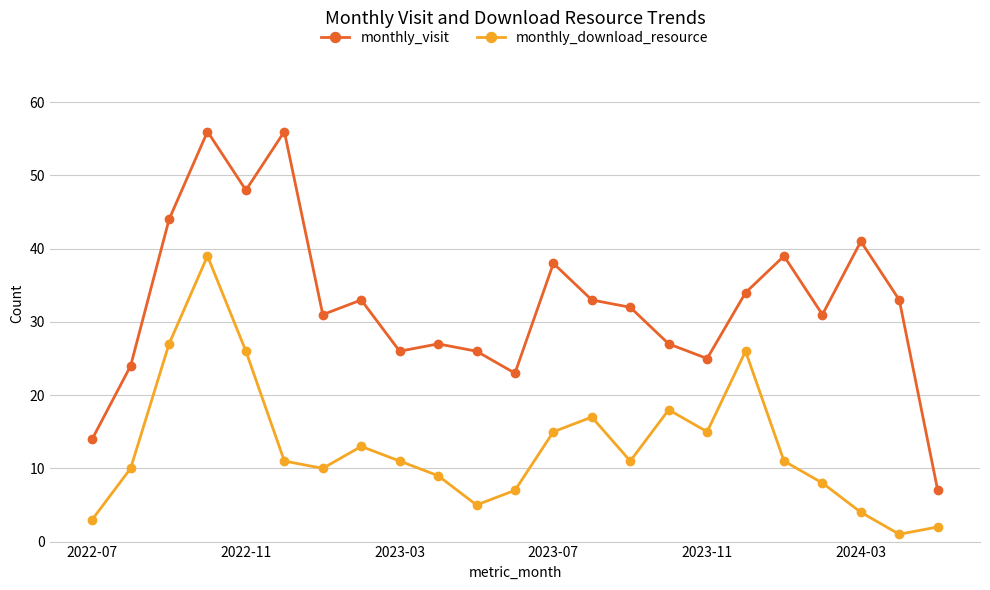

What is the value of the monthly_download_resource point at the 1st from the left?

3